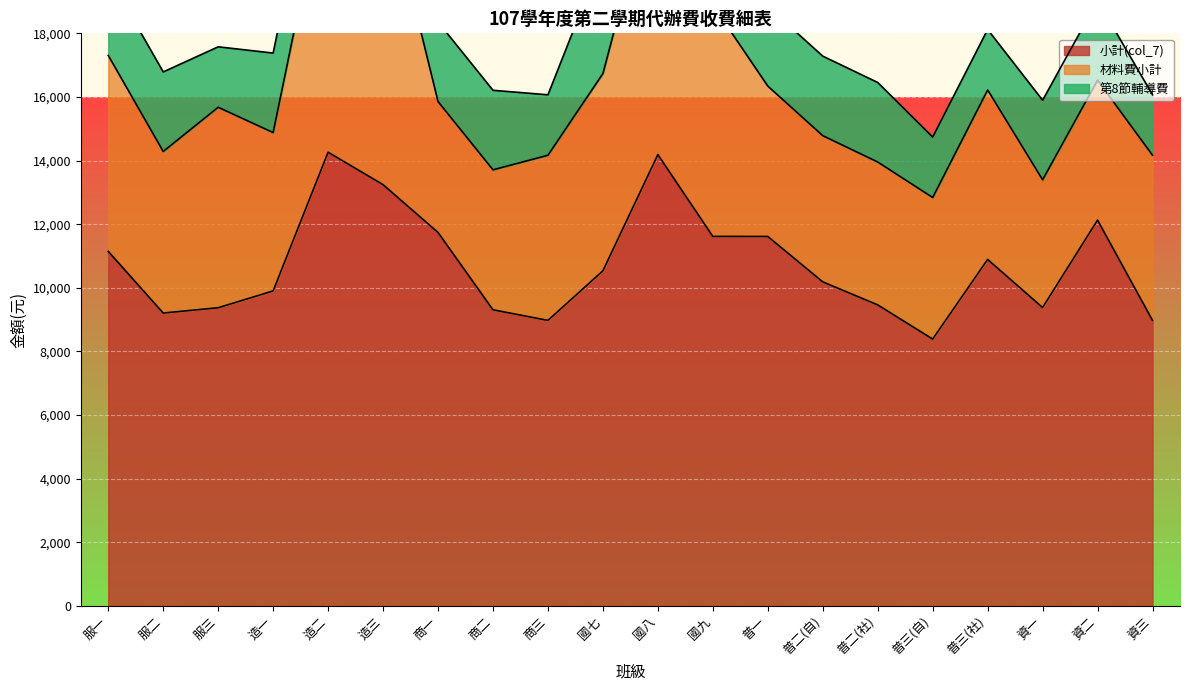

What is the label of the 12th point from the right?

商三